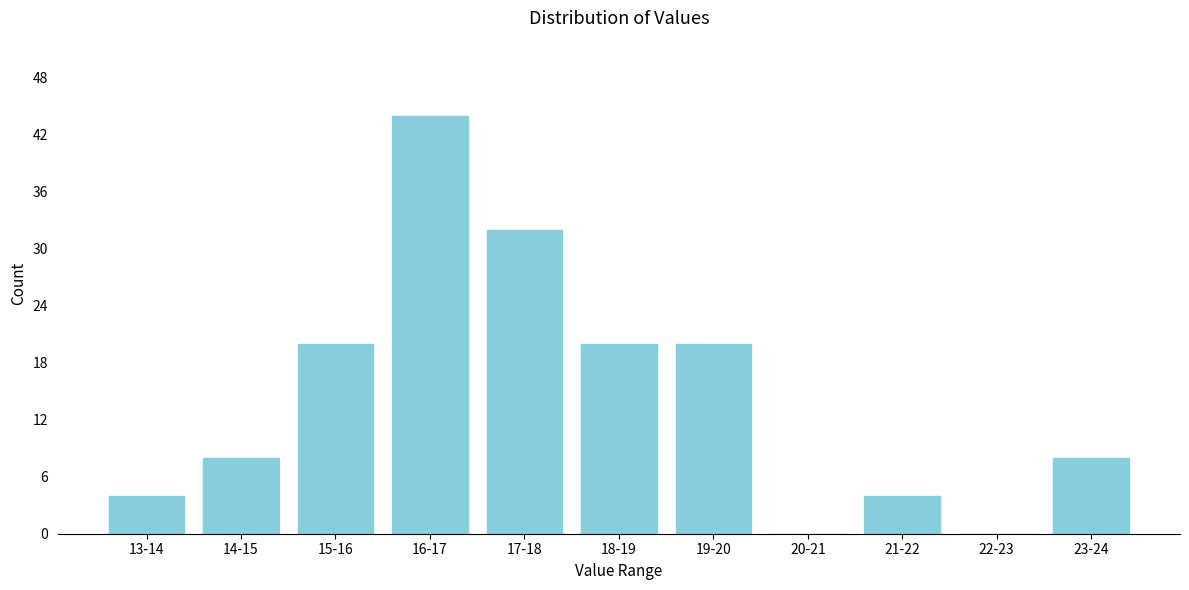

Reading right to left, transcribe all the data shown in this chart.

23-24=8	22-23=0	21-22=4	20-21=0	19-20=20	18-19=20	17-18=32	16-17=44	15-16=20	14-15=8	13-14=4